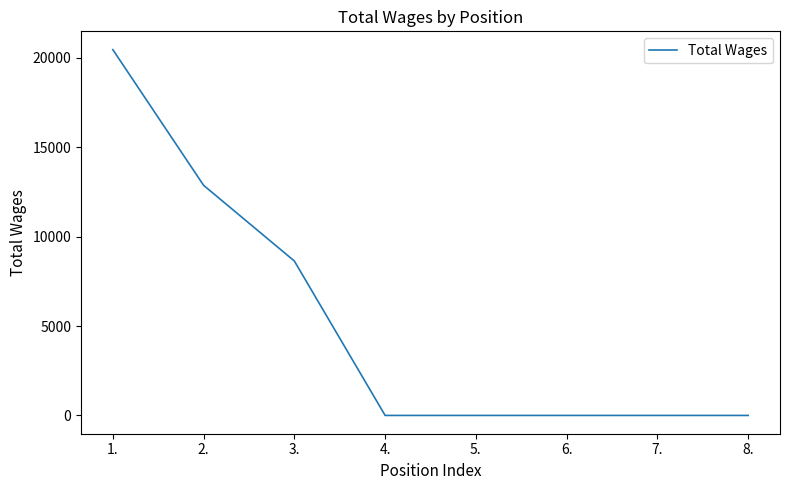

True or false: there are more than 2 points higher than both neighbors.

False